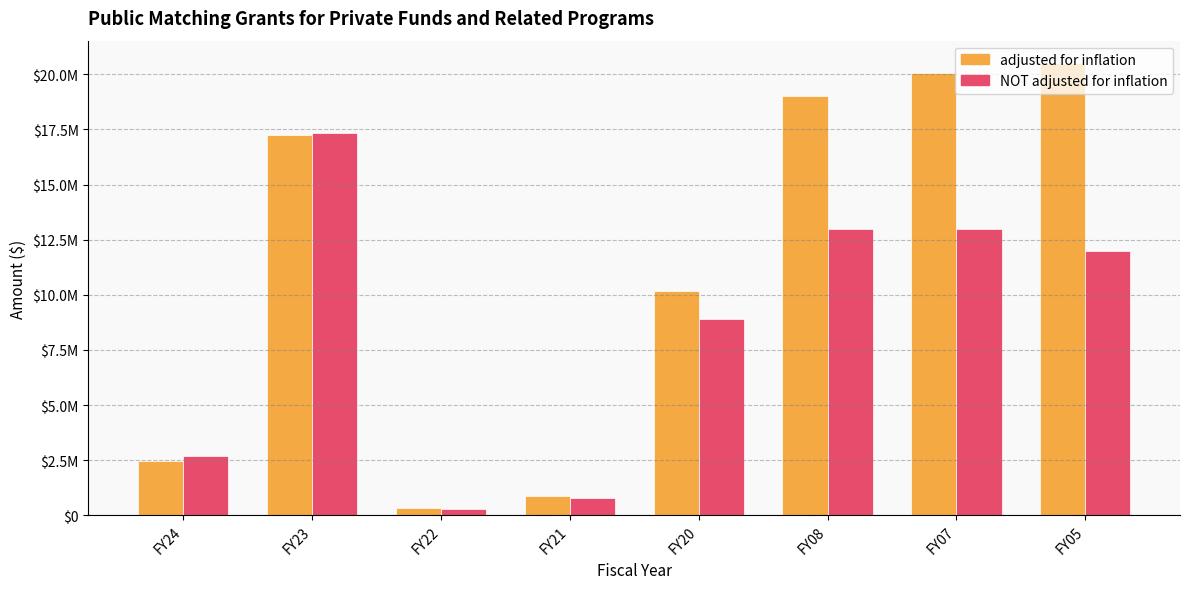

The value of adjusted for inflation at FY23 is 5421572. True or false?

False